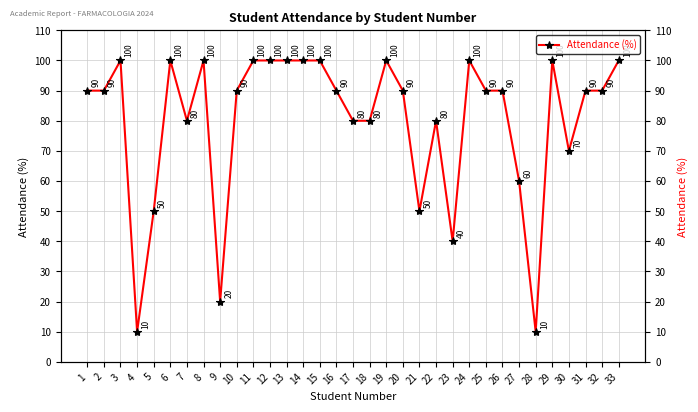

Between 8 and 29, which is larger?

8